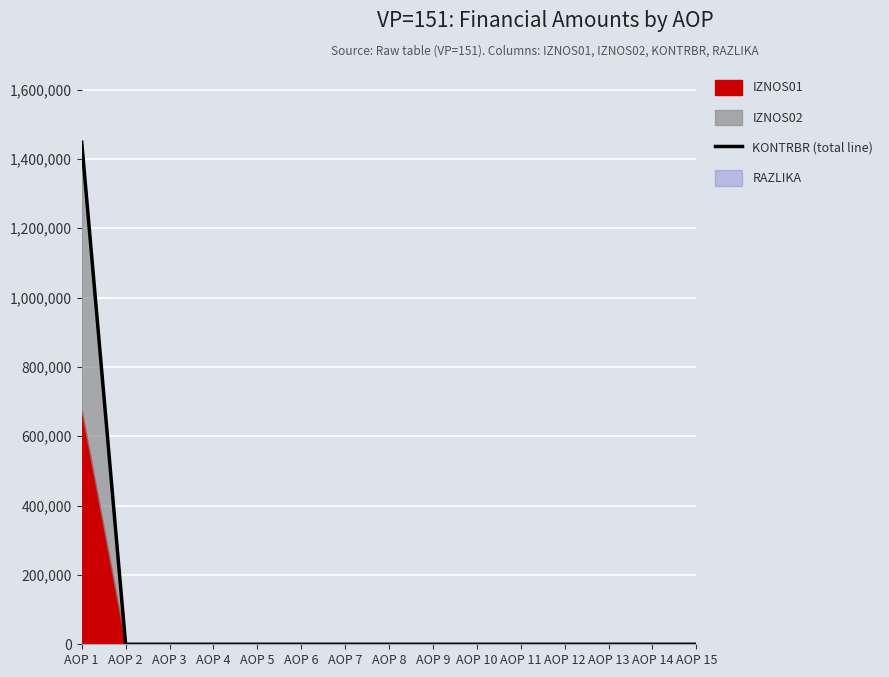

True or false: the data has more than 2 interior local peaks.

False